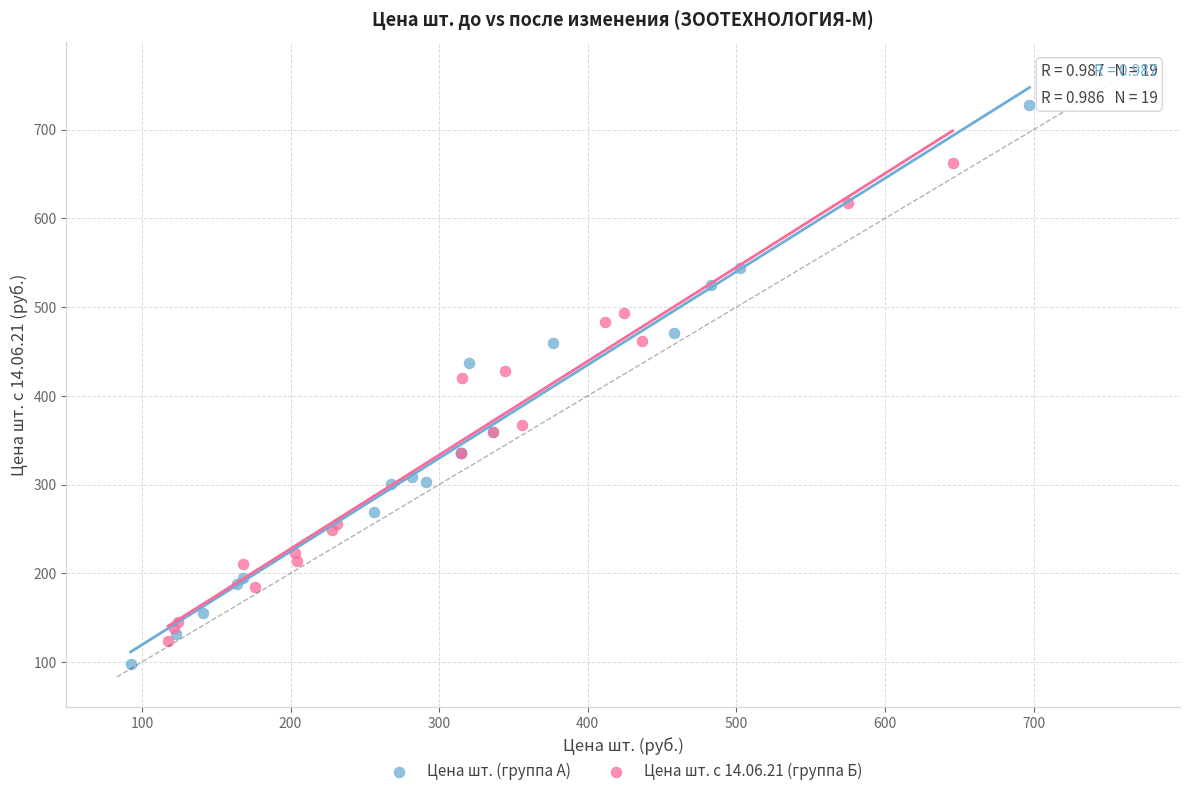

Which series has the largest Y range (max minus min)?

Цена шт. (группа А)